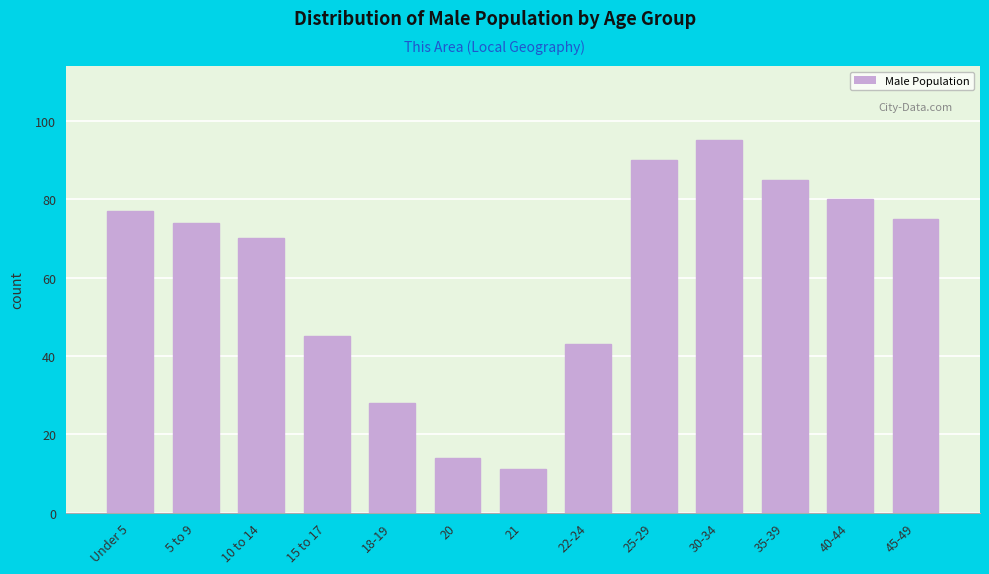

Reading left to right, extract all data points from this chart.

77	74	70	45	28	14	11	43	90	95	85	80	75